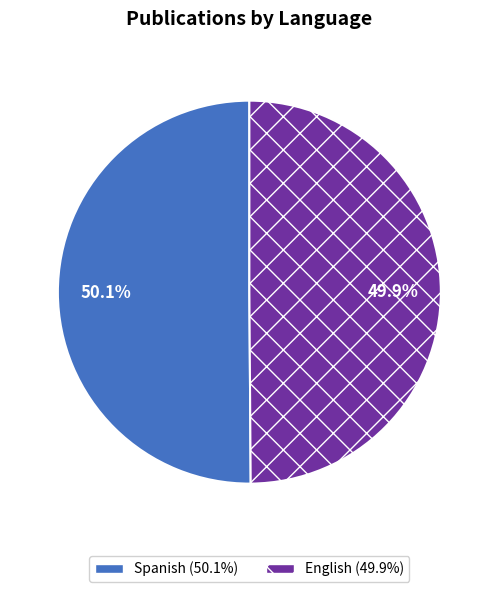

What percentage is the English slice, to the nearest percent?

50%